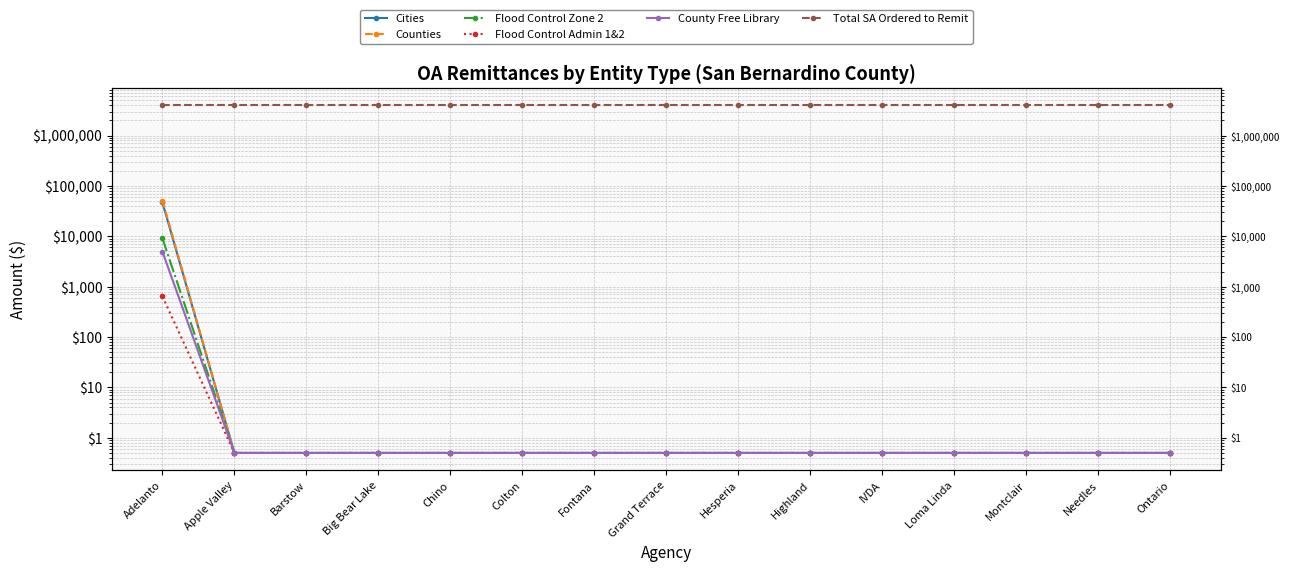

List the labels in order of Counties value, largest first.

Adelanto, Apple Valley, Barstow, Big Bear Lake, Chino, Colton, Fontana, Grand Terrace, Hesperia, Highland, IVDA, Loma Linda, Montclair, Needles, Ontario